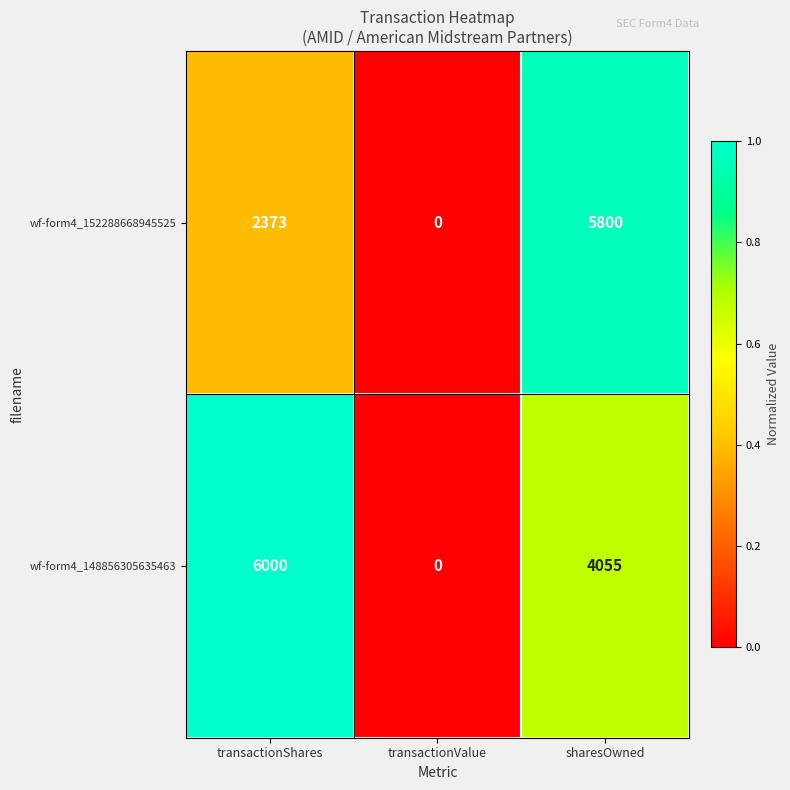

Is it true that wf-form4_152288668945525 equals 2296 at transactionValue?

False